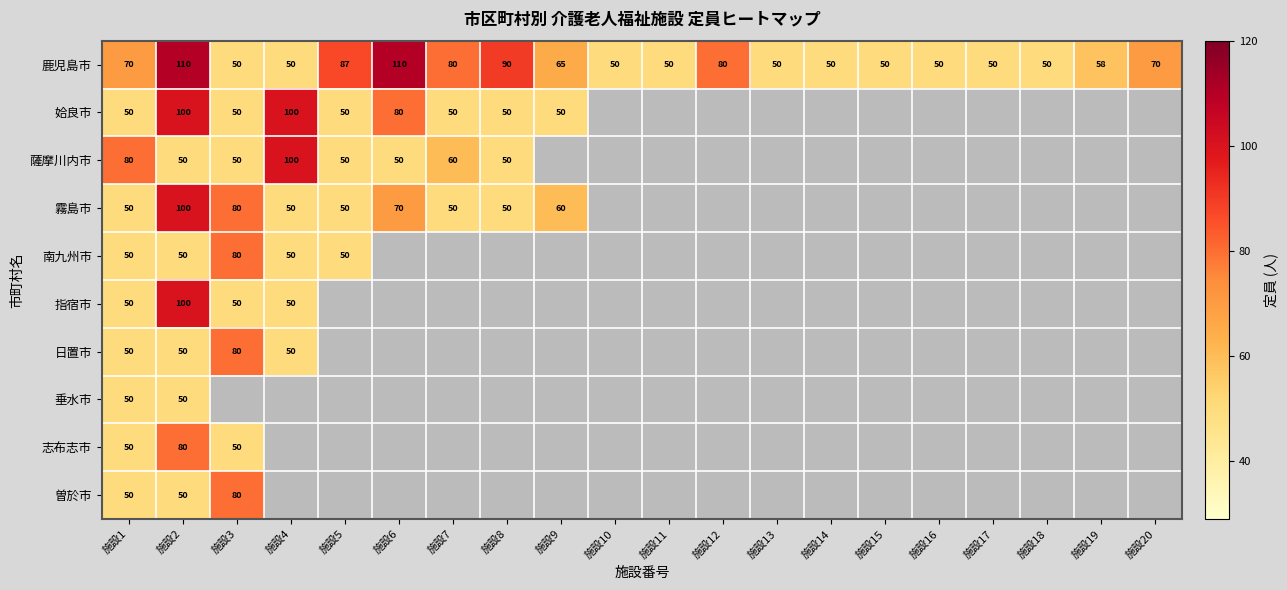

At which category is the sum across all series the highest?

施設2